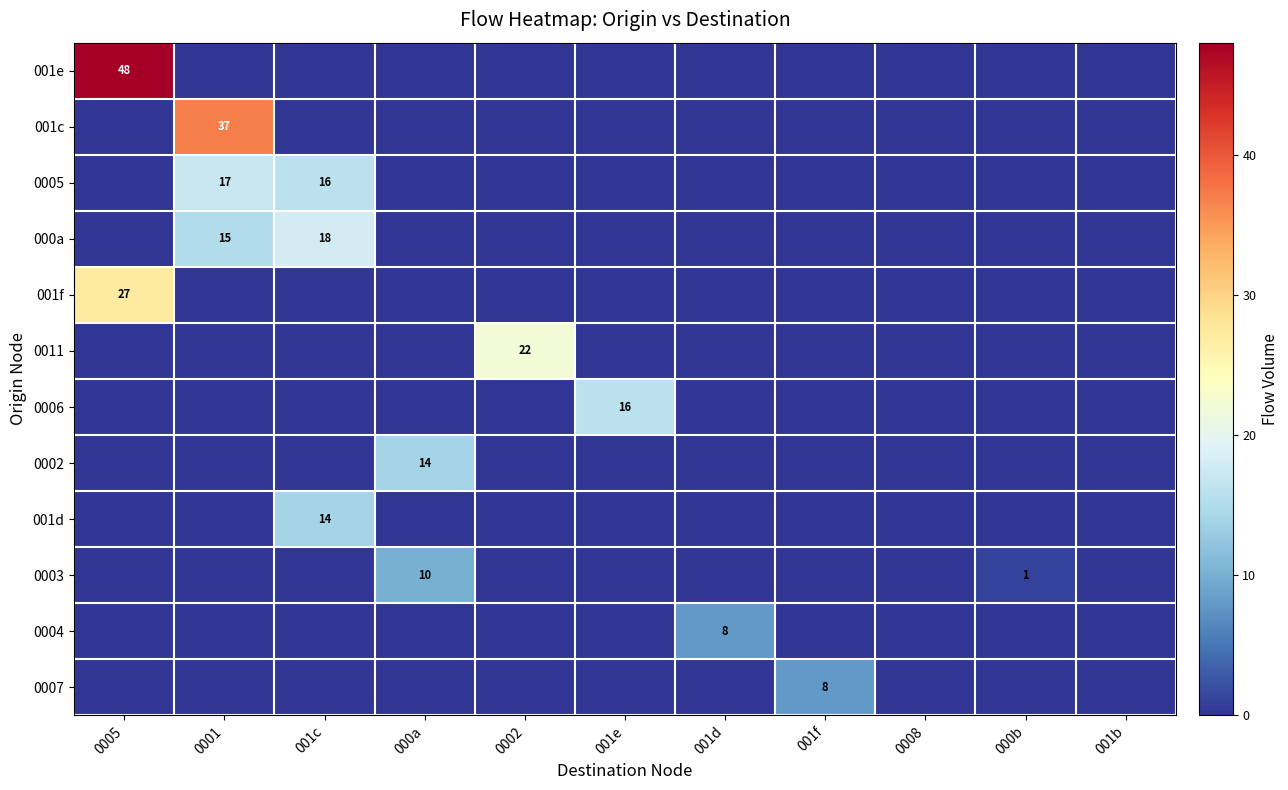

What is the total value across all series at 0001?

69